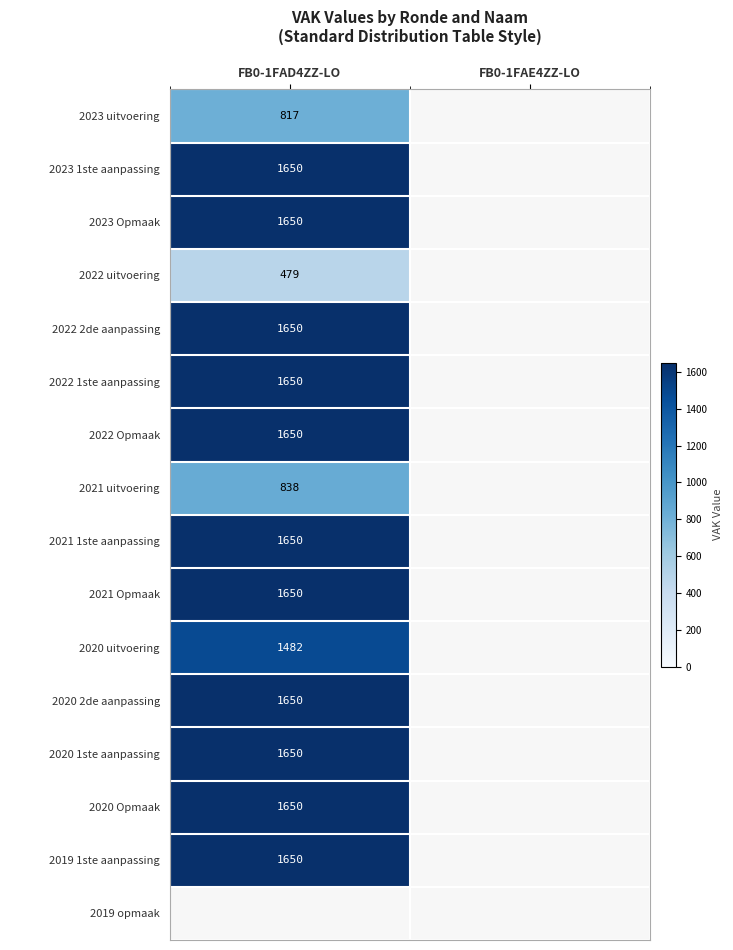

The value of 2022 Opmaak at FB0-1FAD4ZZ-LO is 493.5. True or false?

False